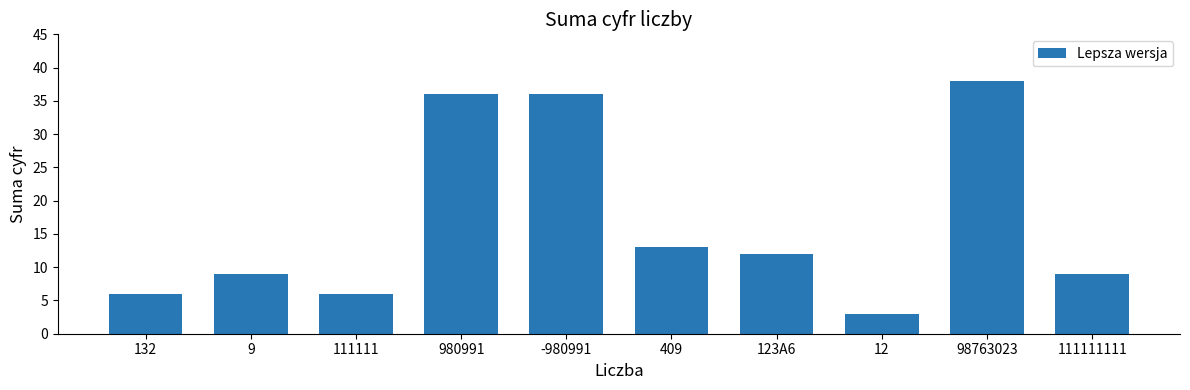

What is the smallest value displayed?

3